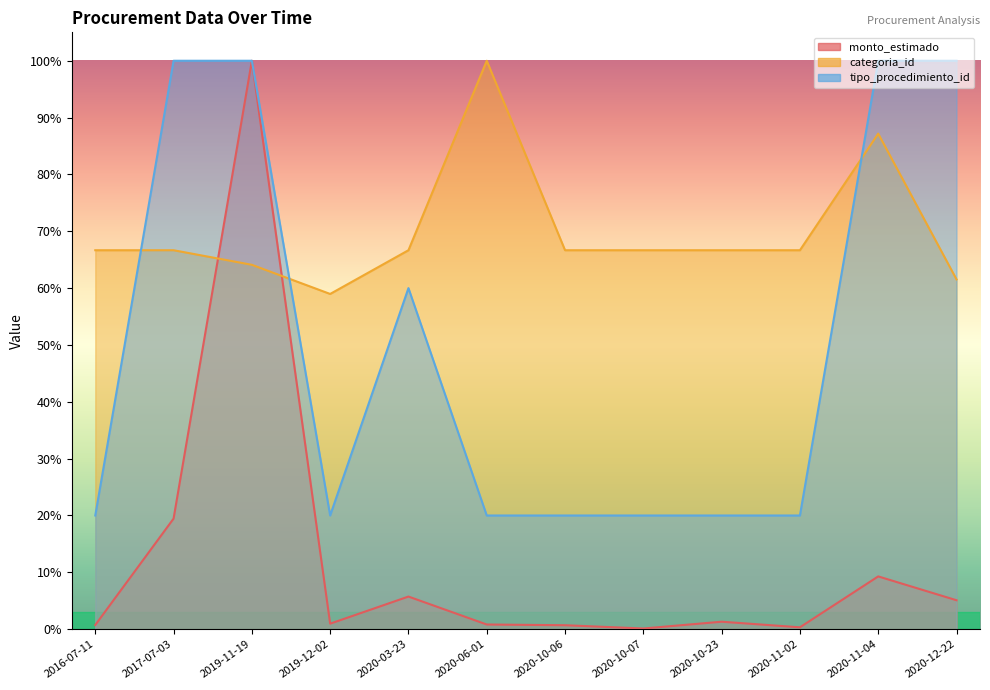

What is the approximate value of tipo_procedimiento_id at 2020-12-22?

1.0